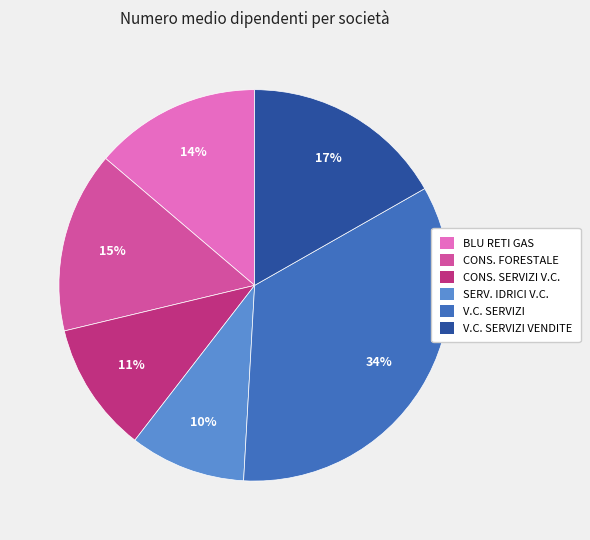

True or false: BLU RETI GAS accounts for 1% of the total.

False